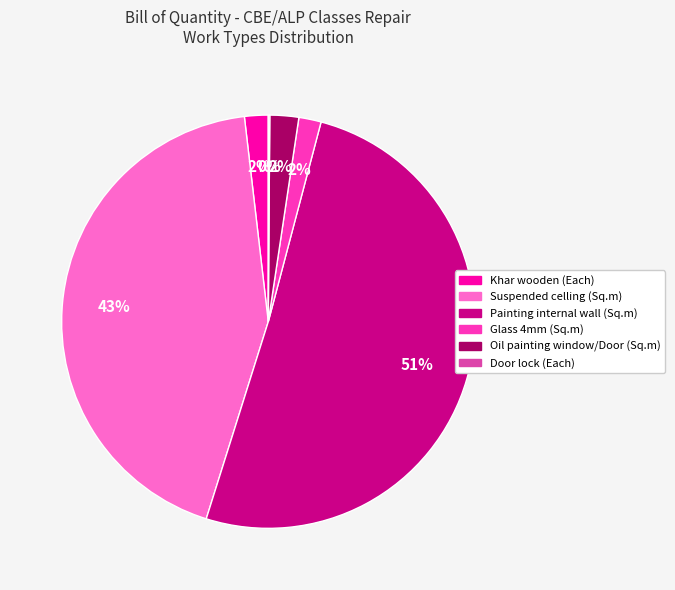

To the nearest percent, what portion does Khar wooden (Each) represent?

2%